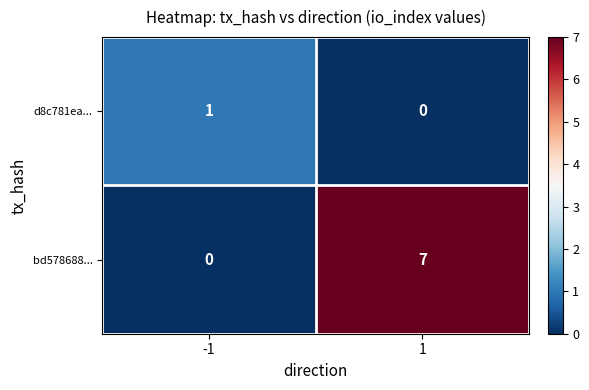

Reading left to right, extract all data points from this chart.

d8c781ea...: 1	0
bd578688...: 0	7